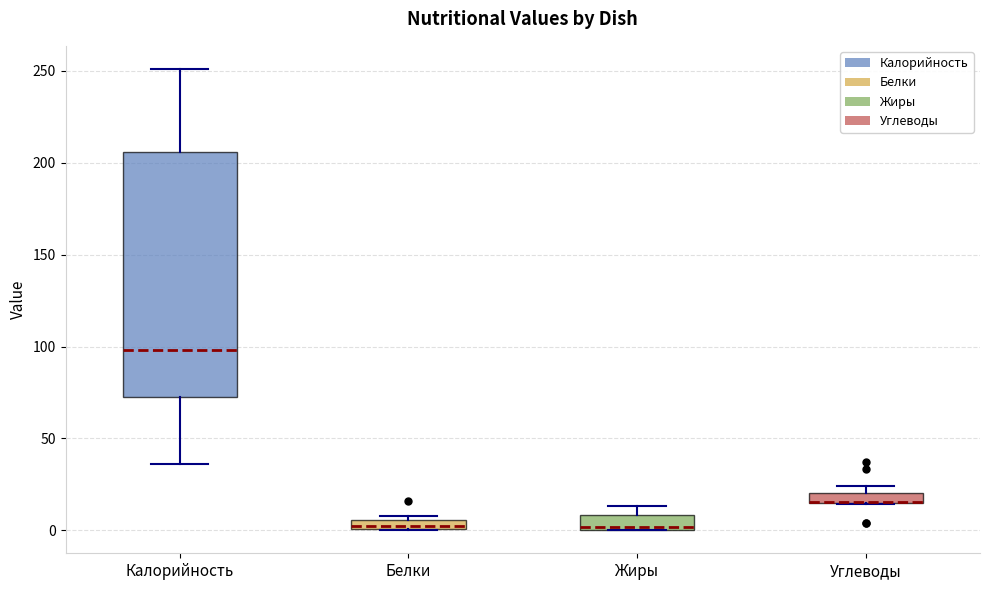

Comparing the boxes themselves (not the whiskers), which one is the tallest?

Калорийность